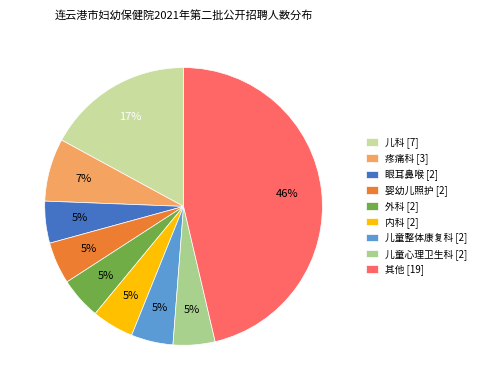

Count the number of slices in the pie.

9